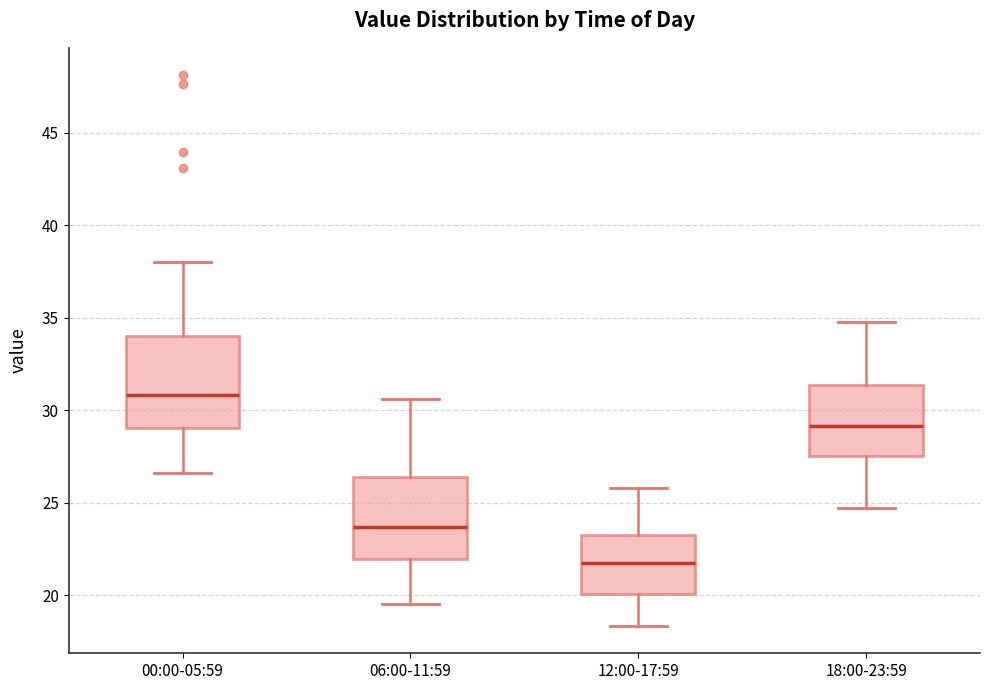

Where is the lower edge of the box for 06:00-11:59 on the y-axis? The values are not printed on the chart, so give them approximately, as read against the axis.

22.0